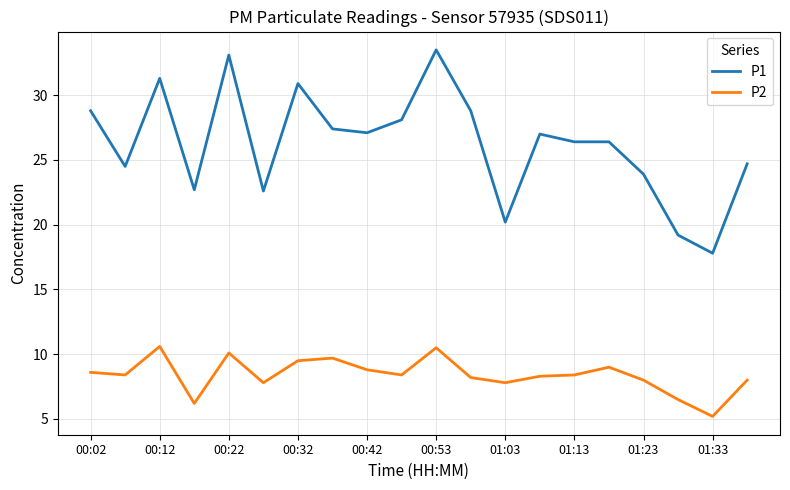

Which series has the largest range (max minus min)?

P1